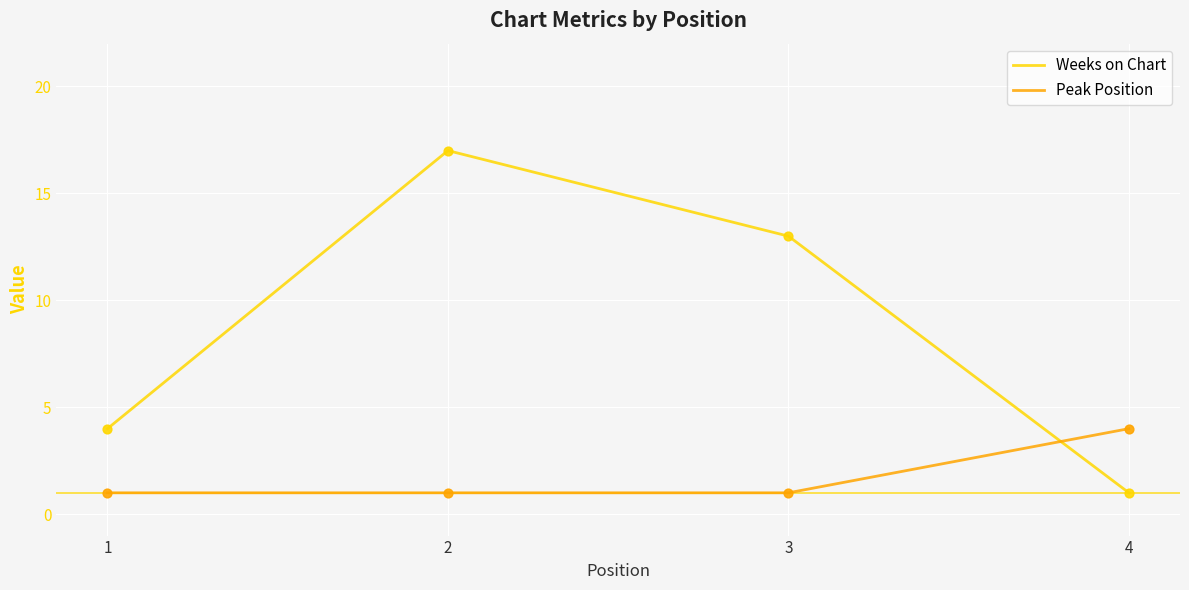

At how many categories does at least one series exceed 11?

2